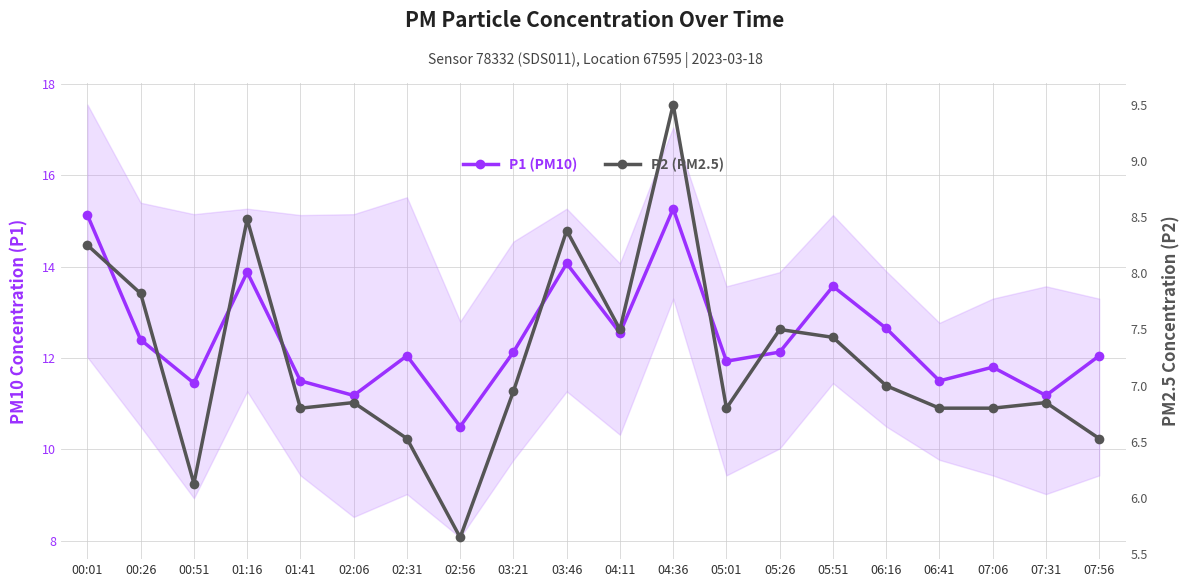

Reading left to right, extract all data points from this chart.

P1 (PM10): 15.1	12.4	11.4	13.9	11.5	11.2	12.1	10.5	12.1	14.1	12.6	15.3	11.9	12.1	13.6	12.7	11.5	11.8	11.2	12.1
P2 (PM2.5): 8.2	7.8	6.1	8.5	6.8	6.8	6.5	5.7	7.0	8.4	7.5	9.5	6.8	7.5	7.4	7.0	6.8	6.8	6.8	6.5